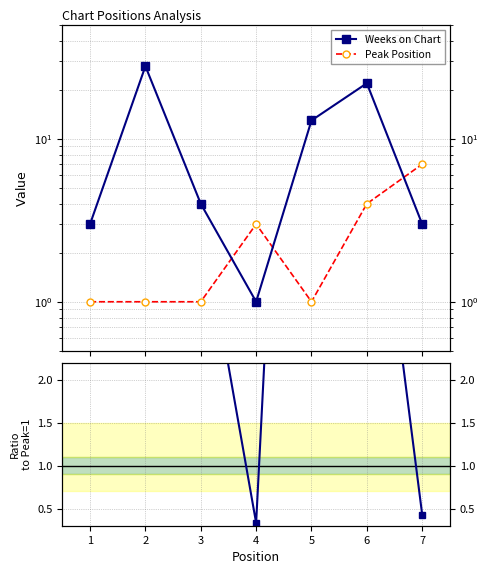

Which series has the largest range (max minus min)?

Ratio (Weeks/Peak)